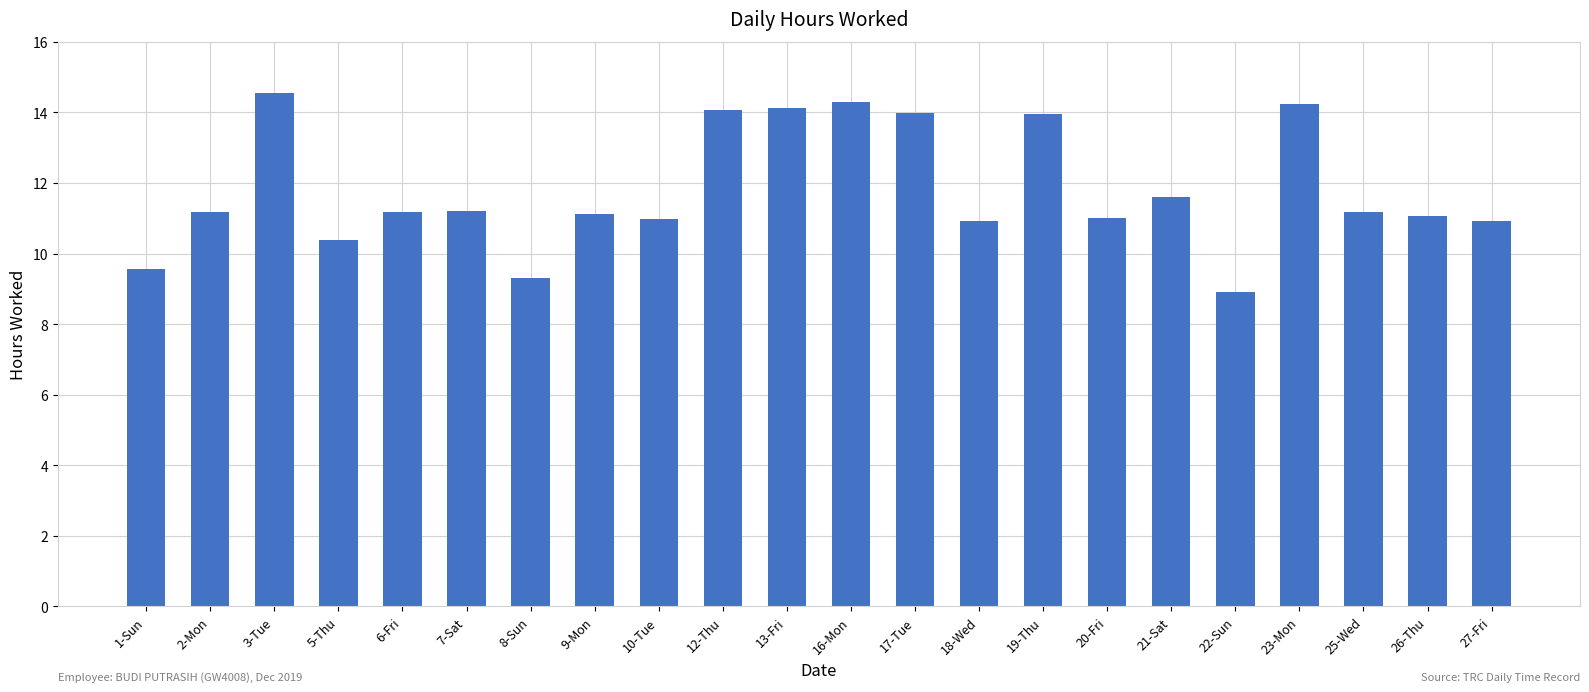

What is the sum of all values?

259.7